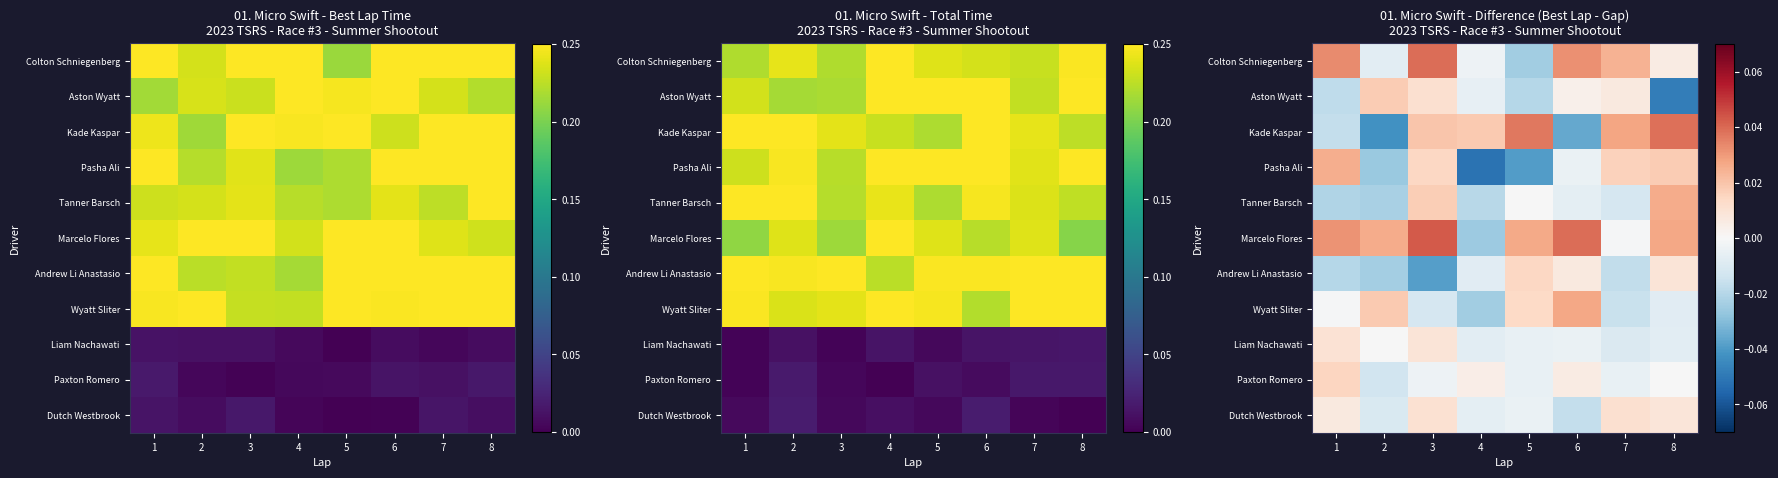

What is the spread (max minus min) of values at 3?

0.1